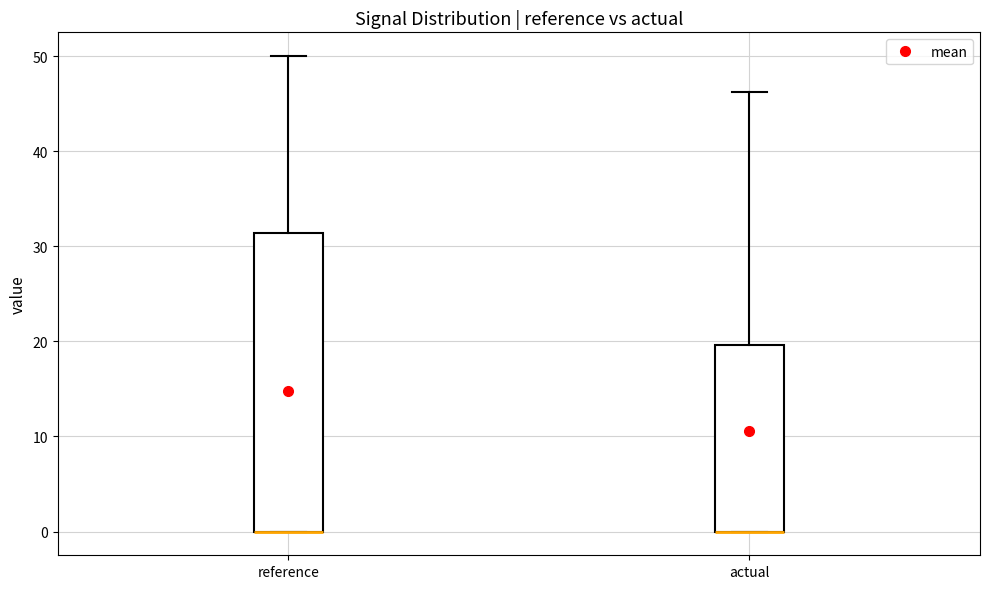

Where is the lower edge of the box for actual on the y-axis? The values are not printed on the chart, so give them approximately, as read against the axis.

0